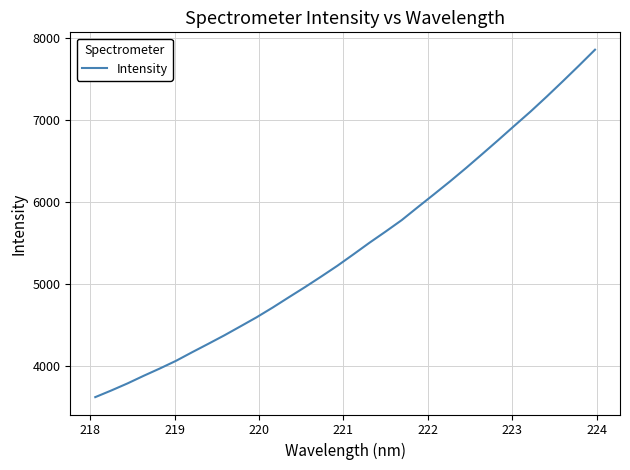

What is the smallest value displayed?

3622.3